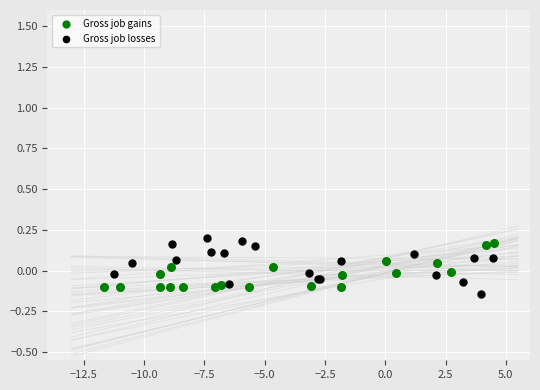

What are all the series names shown in the legend?

Gross job gains, Gross job losses